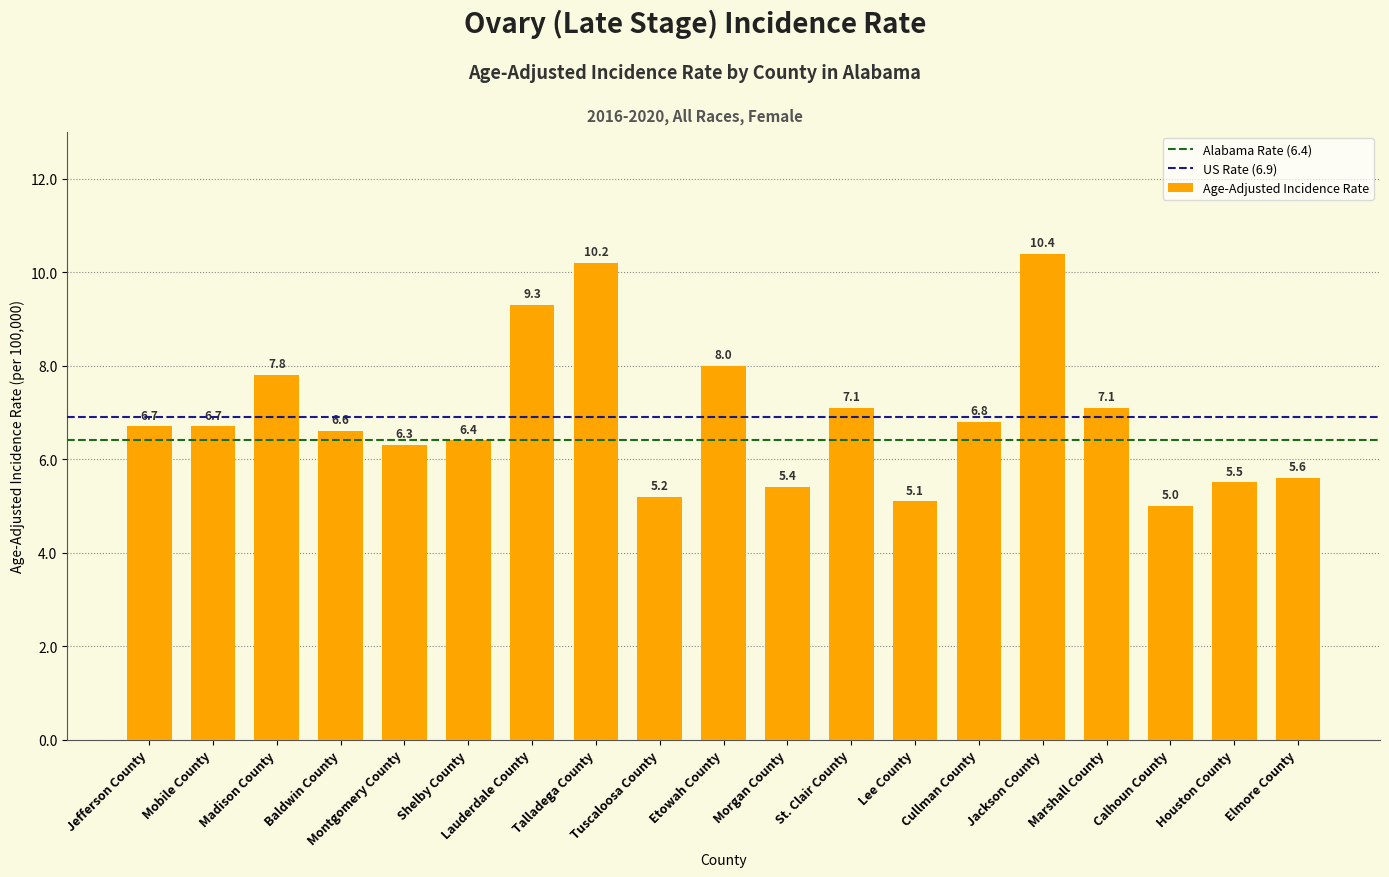

Which has a higher value, Baldwin County or Houston County?

Baldwin County